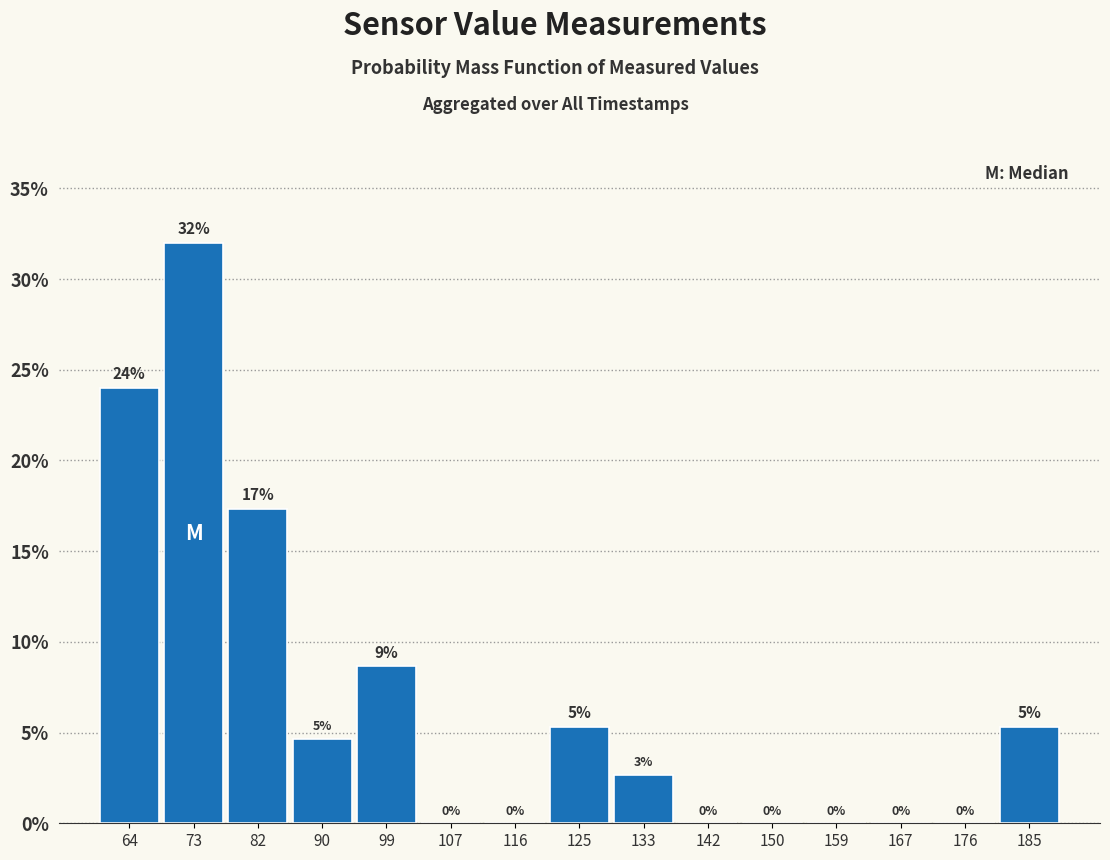

Which range on the x-axis has the tallest bar?

69 to 77